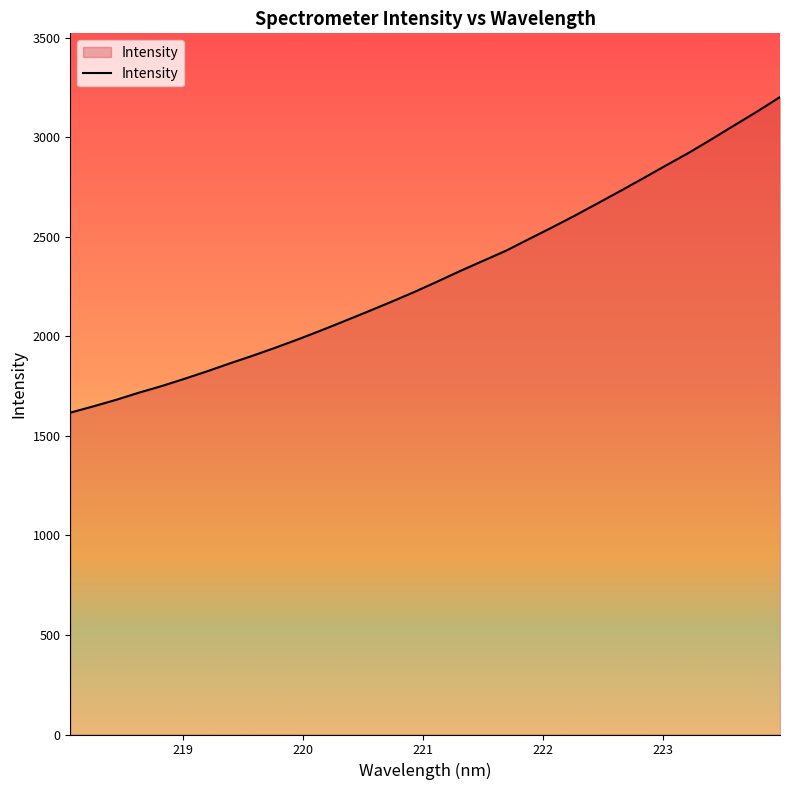

What is the greatest value displayed?

3202.3